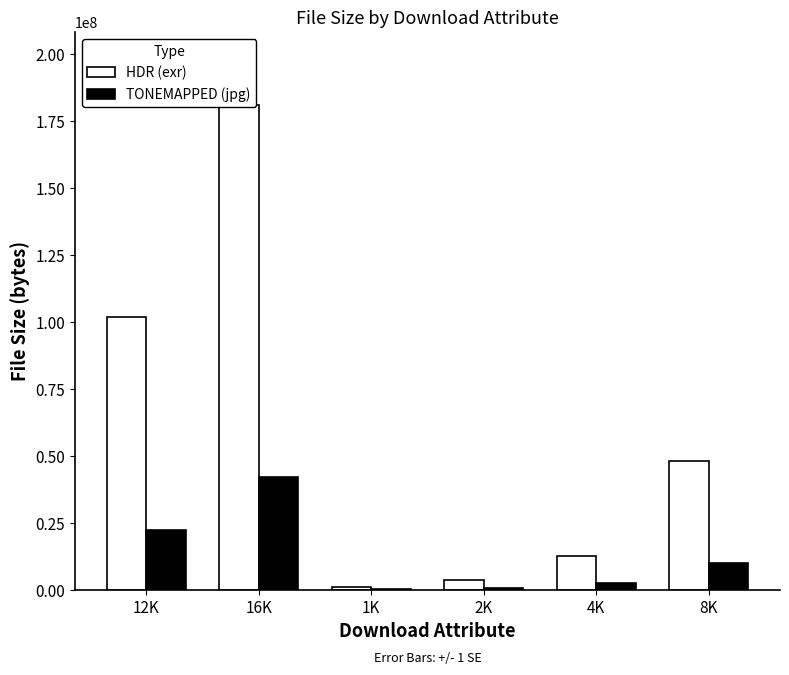

List the series in order of their peak value, lowest first.

TONEMAPPED (jpg), HDR (exr)